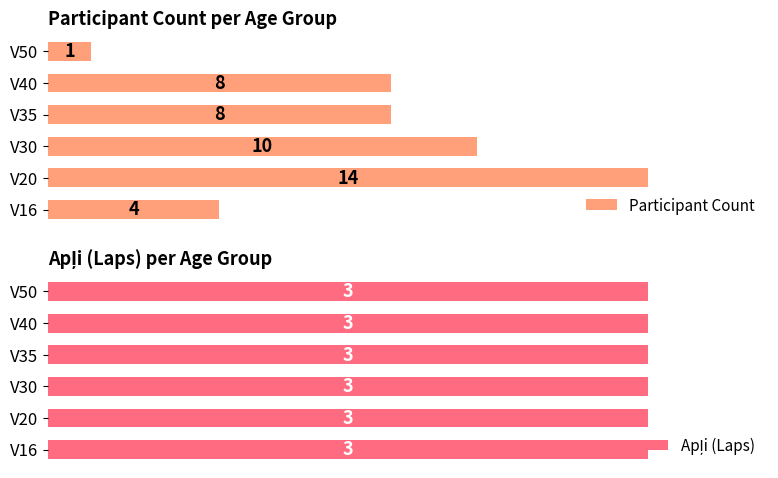

Which series has the largest total across all categories?

Participant Count